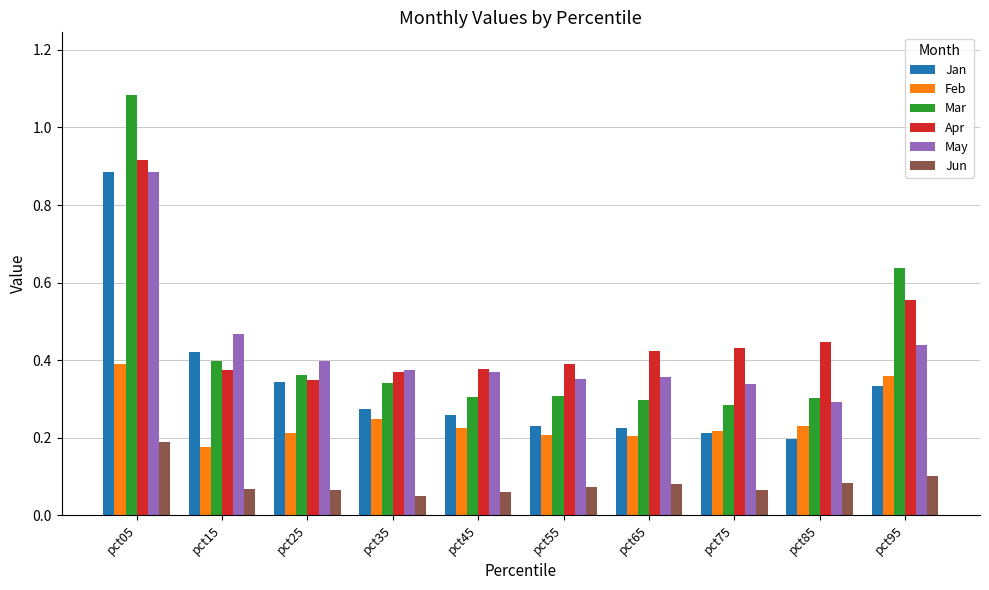

At how many categories does at least one series exceed 0?

10